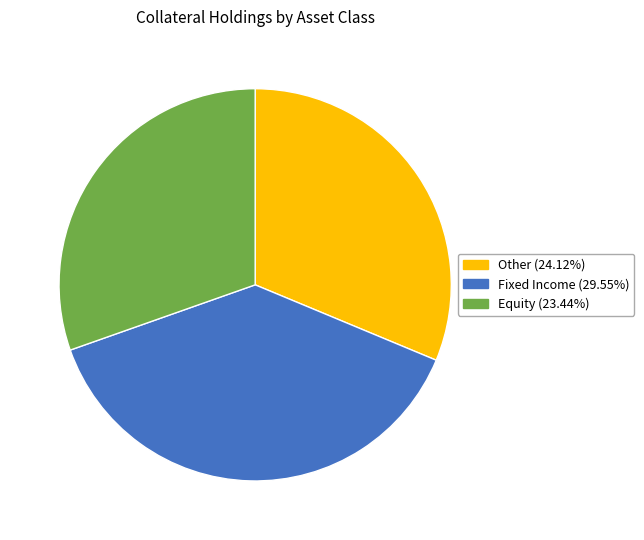

Does any single category account for the majority?

No